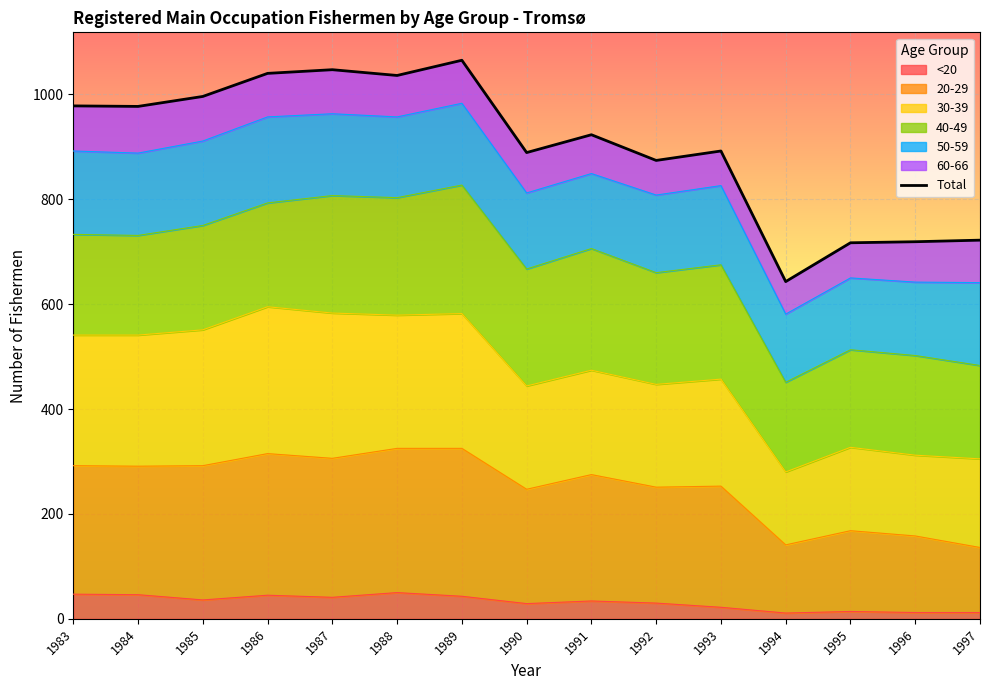

List the labels in order of value, smallest first.

1994, 1995, 1996, 1997, 1992, 1990, 1993, 1991, 1984, 1983, 1985, 1988, 1986, 1987, 1989